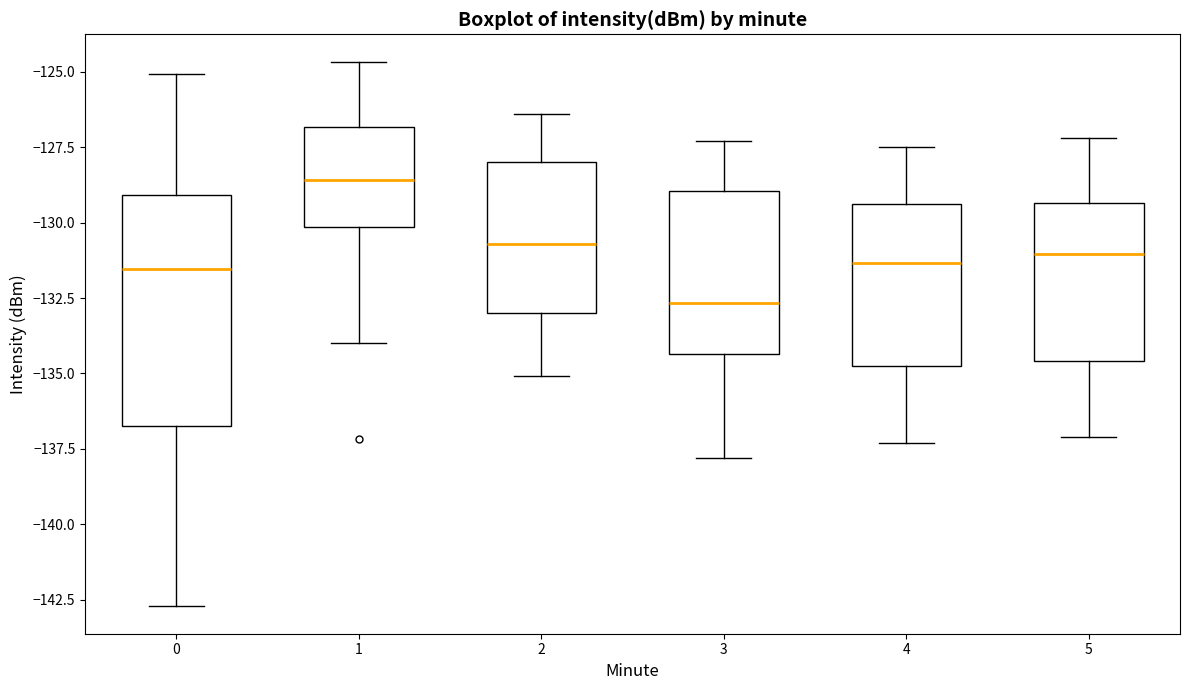

Reading left to right, transcribe this box plot: for each box, give where its median line is, the range the box spans, and where its two whiskers end, as read against the y-axis. The values are not printed on the chart, so give them approximately, as read against the axis.

0: median -131.5, box -136.5 to -129.0, whiskers -142.5 to -125.0
1: median -128.5, box -130.0 to -127.0, whiskers -134.0 to -124.5
2: median -130.5, box -133.0 to -128.0, whiskers -135.0 to -126.5
3: median -132.5, box -134.5 to -129.0, whiskers -138.0 to -127.5
4: median -131.5, box -134.5 to -129.5, whiskers -137.5 to -127.5
5: median -131.0, box -134.5 to -129.5, whiskers -137.0 to -127.0